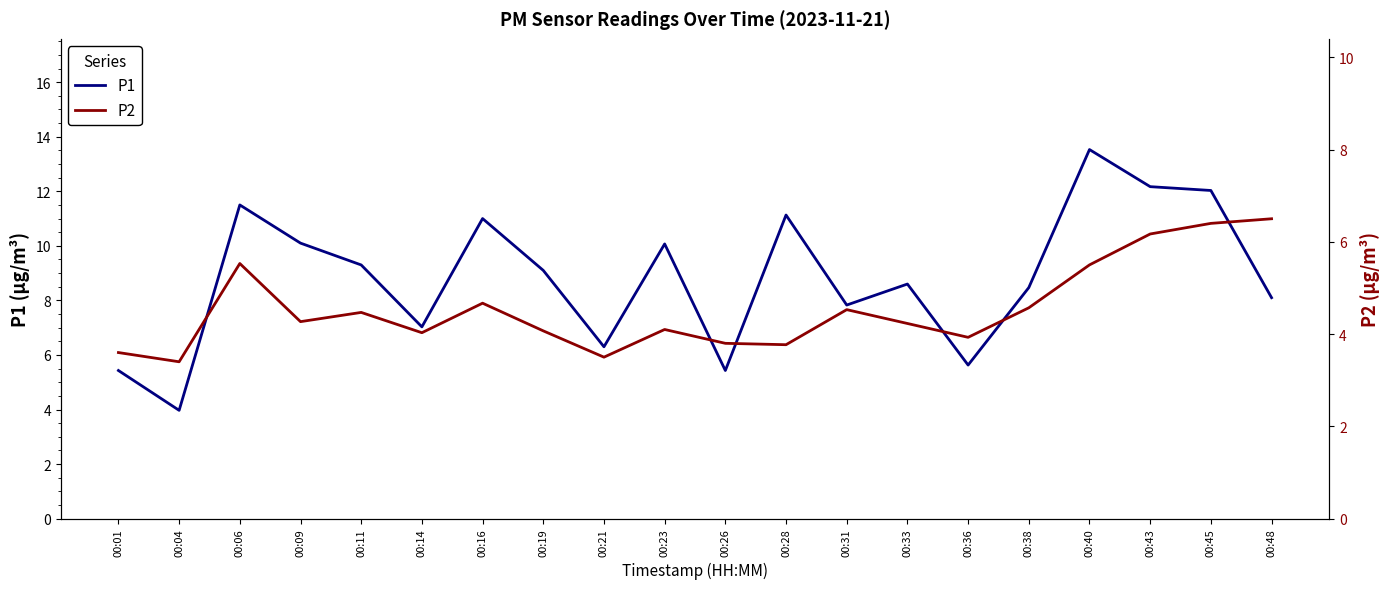

At which category is the sum across all series the highest?

00:40